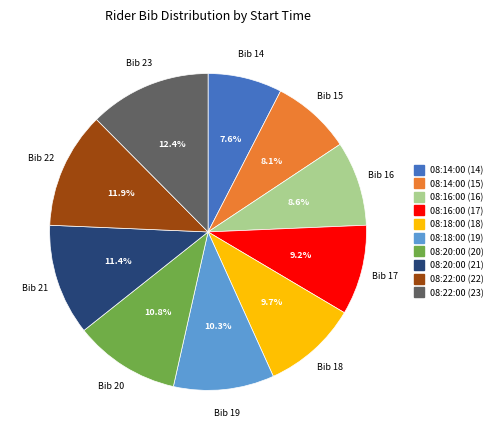

How many segments does this pie chart have?

10